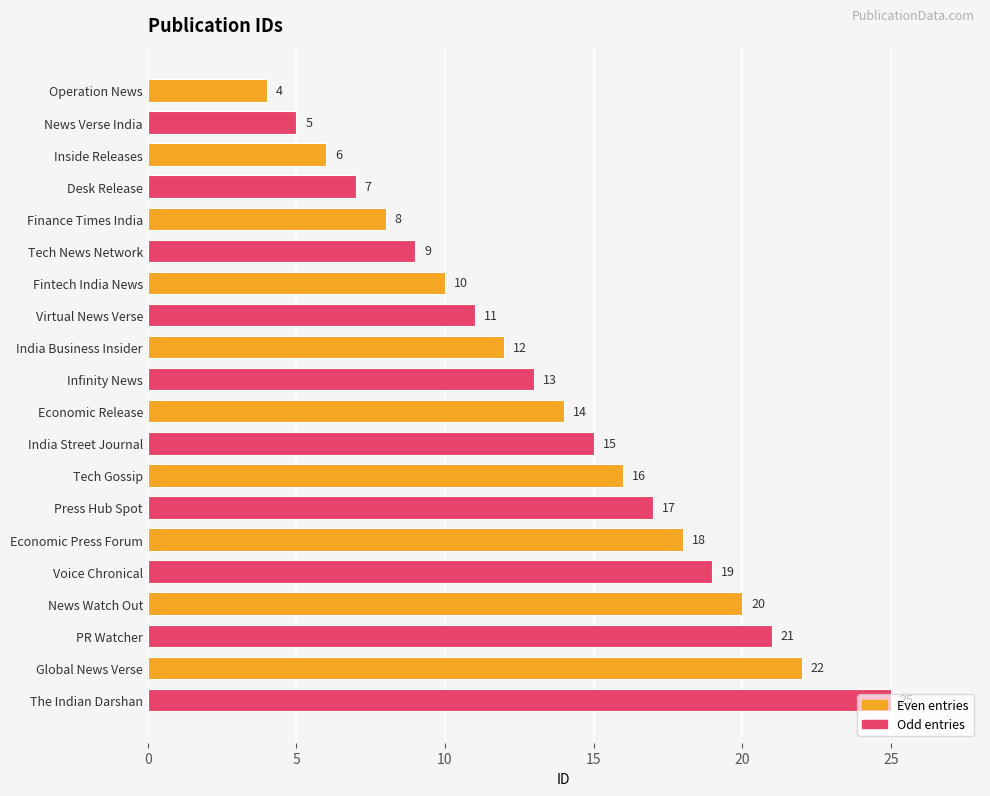

What is the approximate value at Fintech India News, to the nearest 5?

10